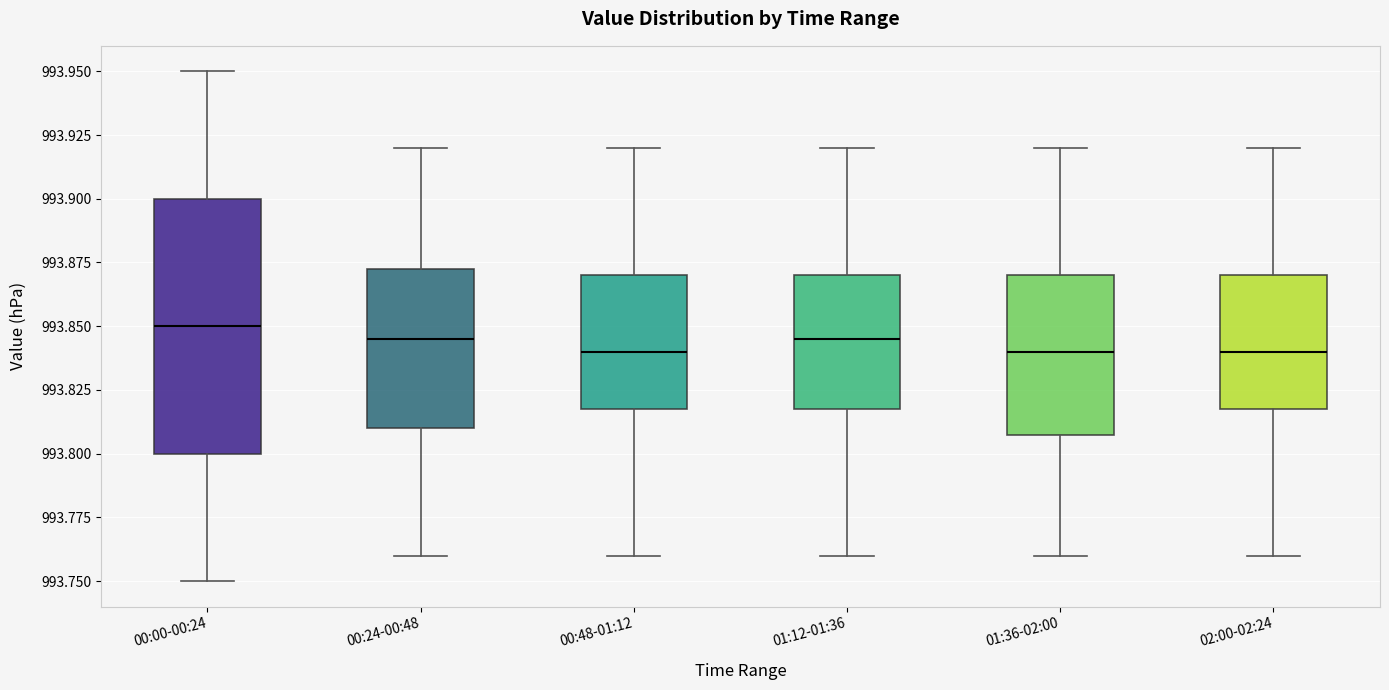

Comparing the boxes themselves (not the whiskers), which one is the tallest?

00:00-00:24